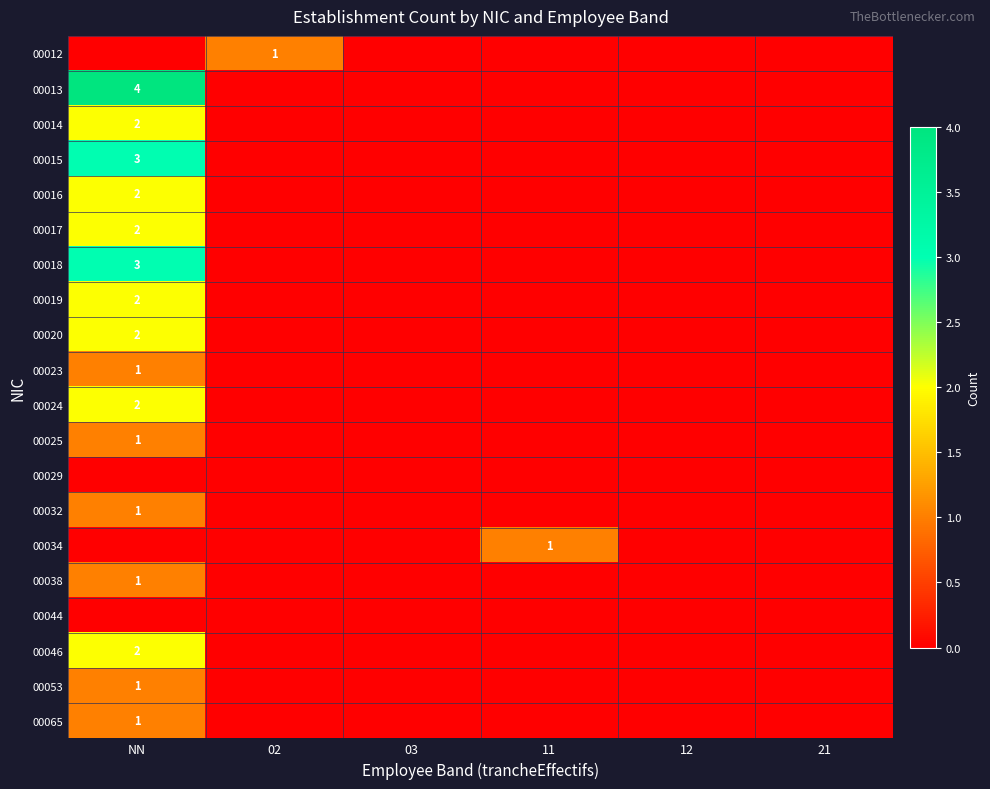

The value of 00038 at NN is 1. True or false?

True